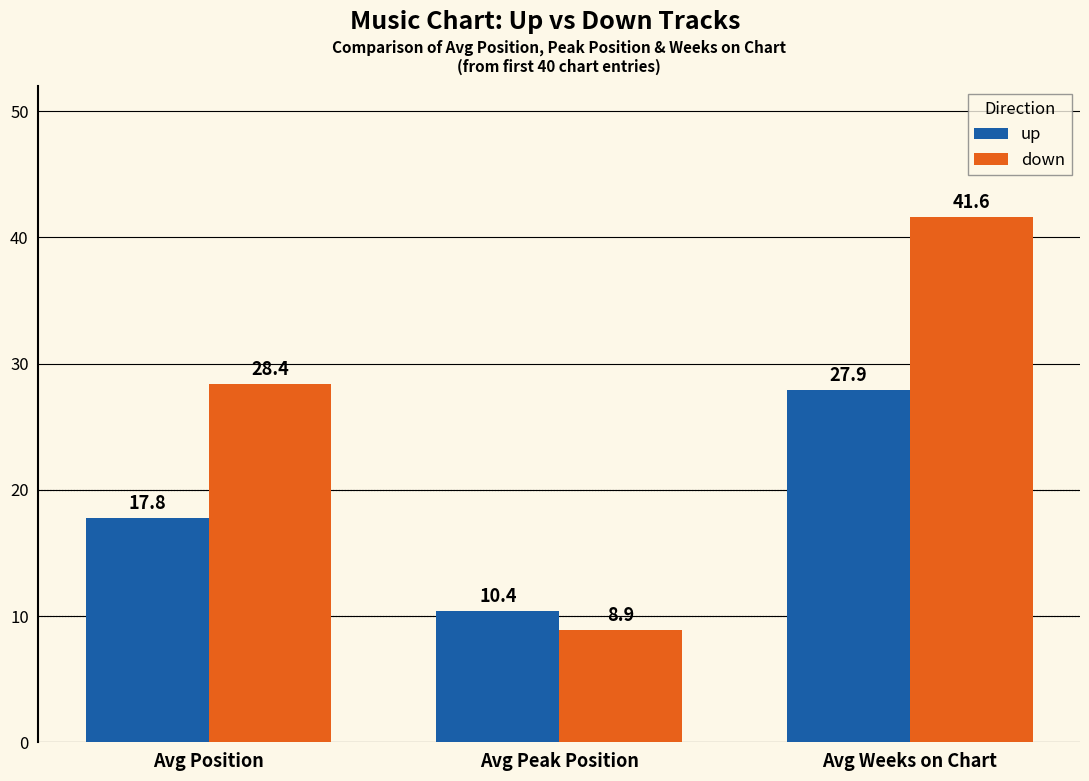

What is the label of the 3rd bar from the left?

Avg Weeks on Chart